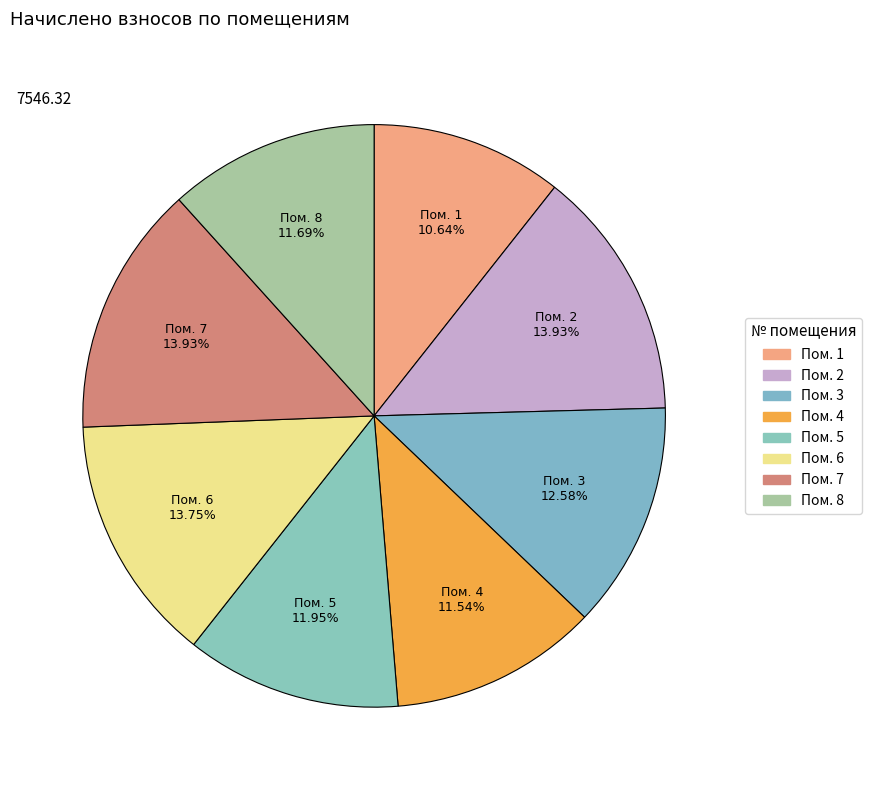

How many slices are in this pie chart?

8